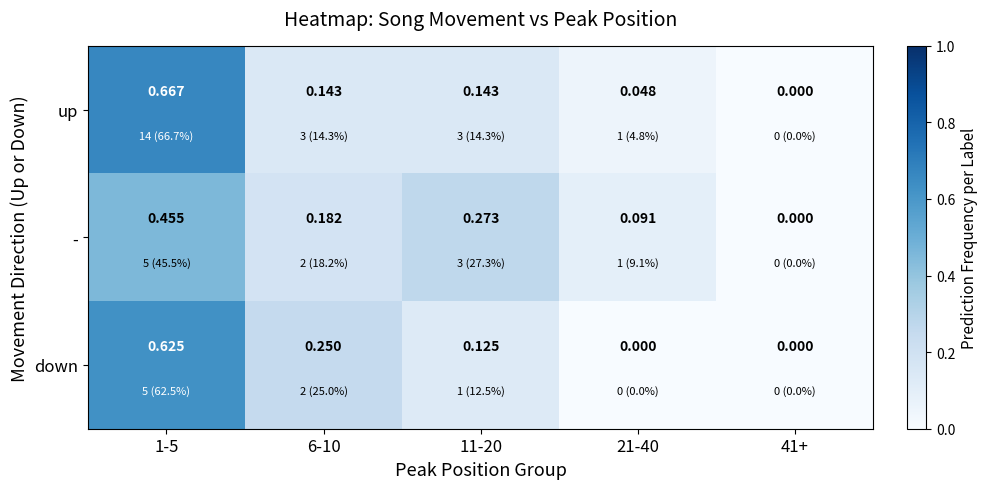

At 11-20, list the series in order from largest to smallest.

-, up, down